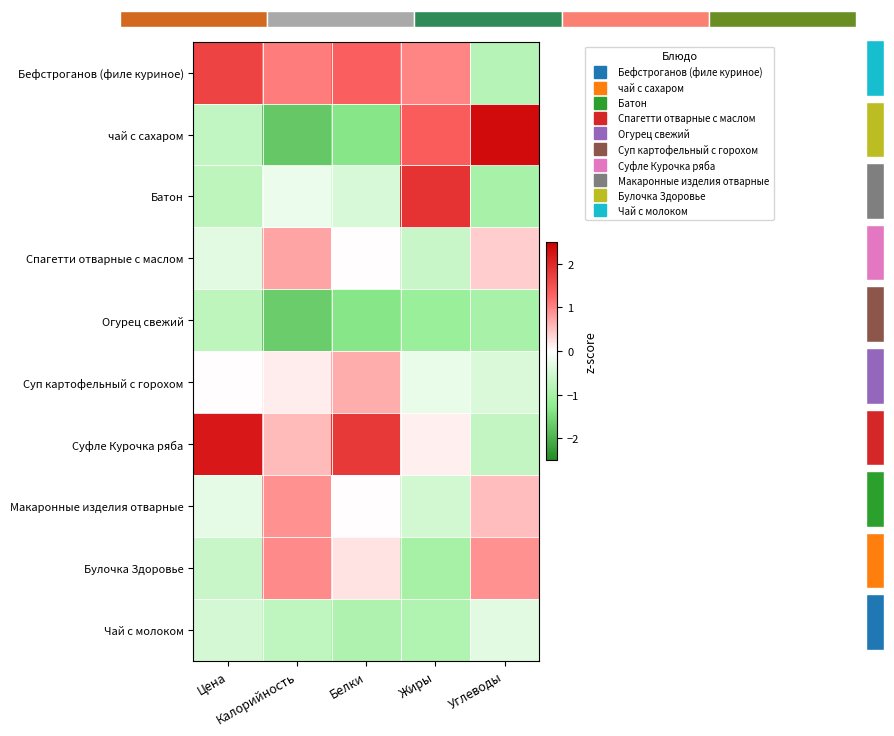

Between Цена and Калорийность, which series saw the biggest shift?

Суфле Курочка ряба